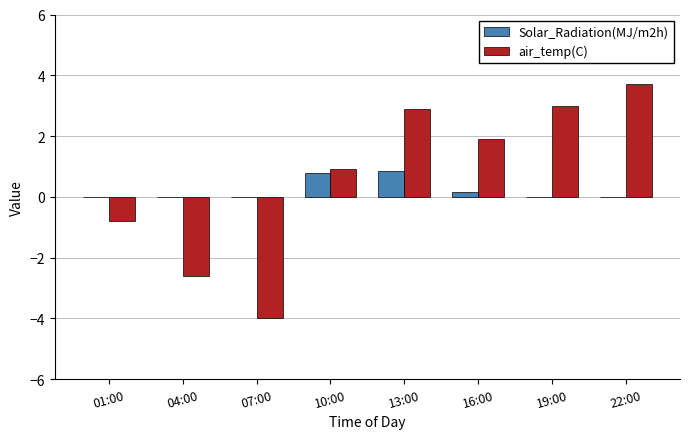

What is the total value across all series at 10:00?

1.7